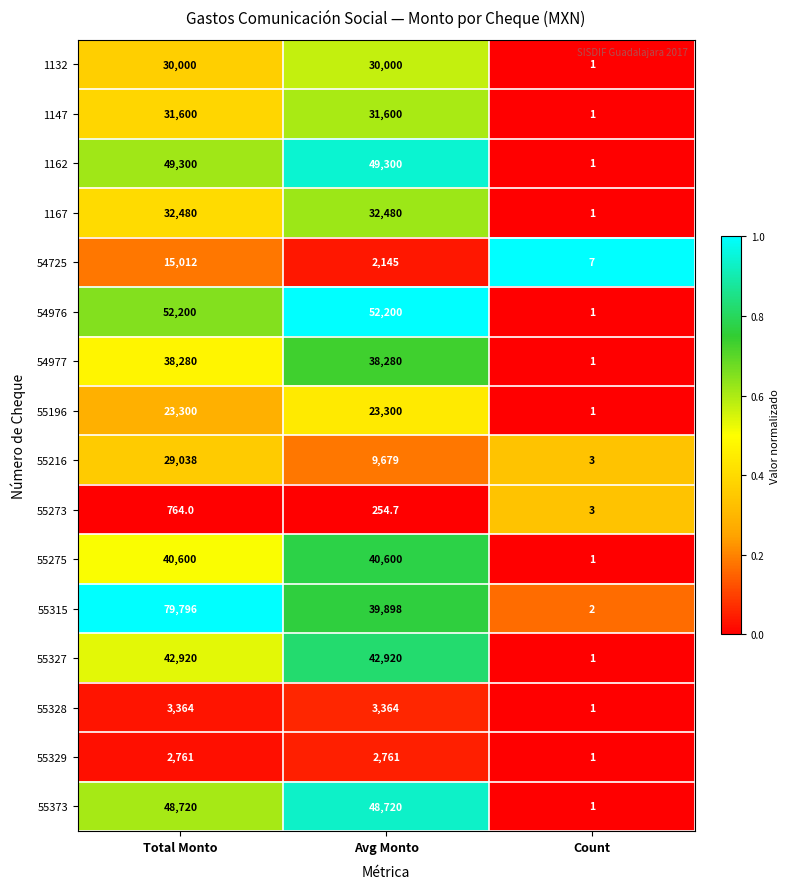

Is the value of 1132 at Count greater than the value of 55216 at Avg Monto?

No